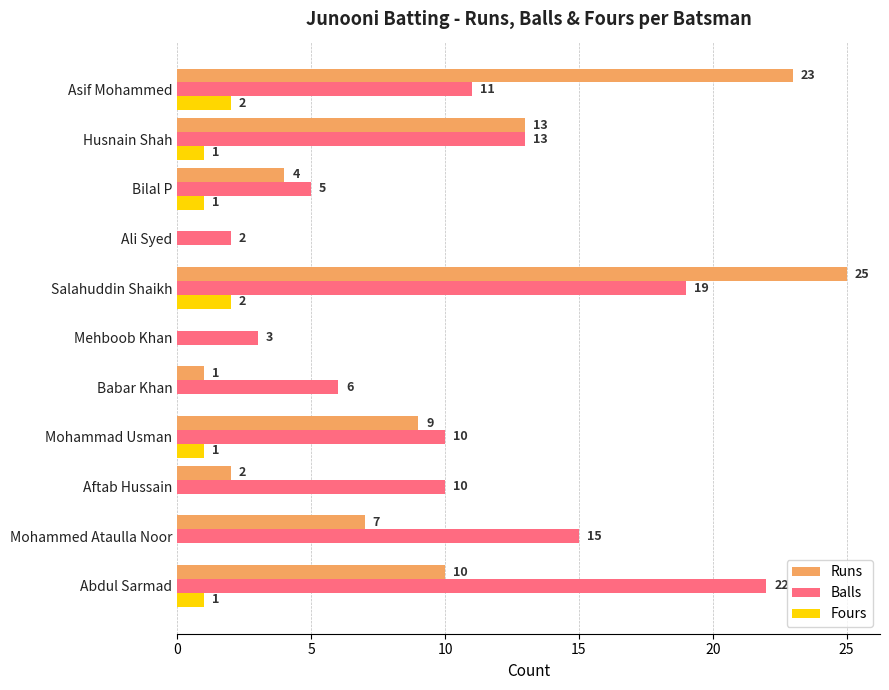

Count the number of categories in the chart.

11